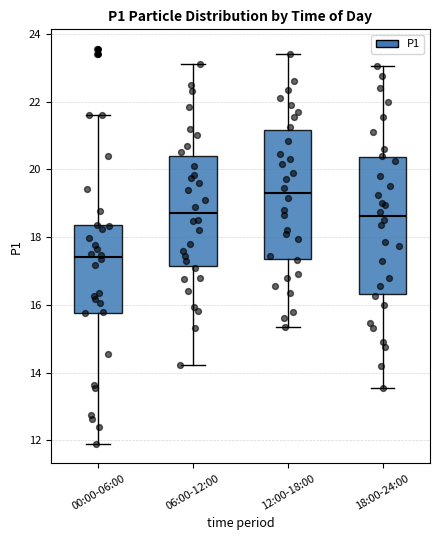

Comparing the boxes themselves (not the whiskers), which one is the tallest?

18:00-24:00